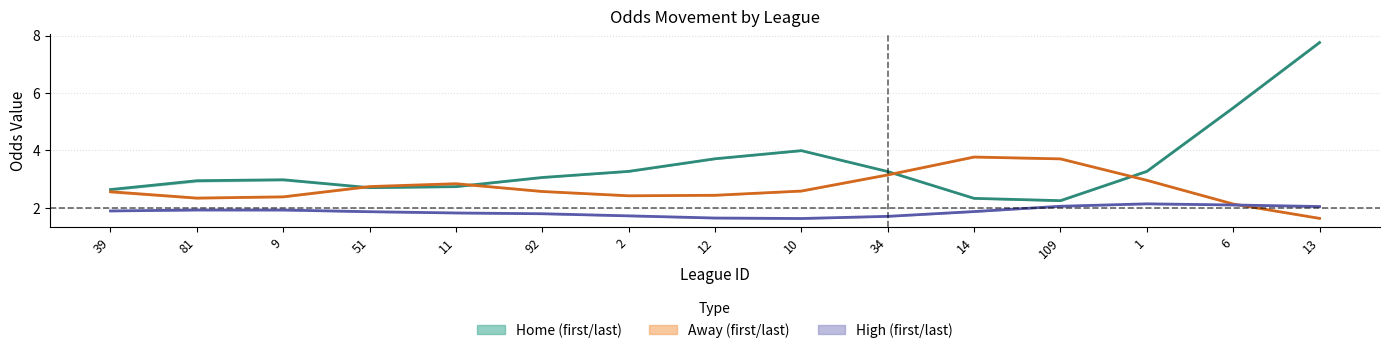

Does the chart display data point markers on the line(s)?

No